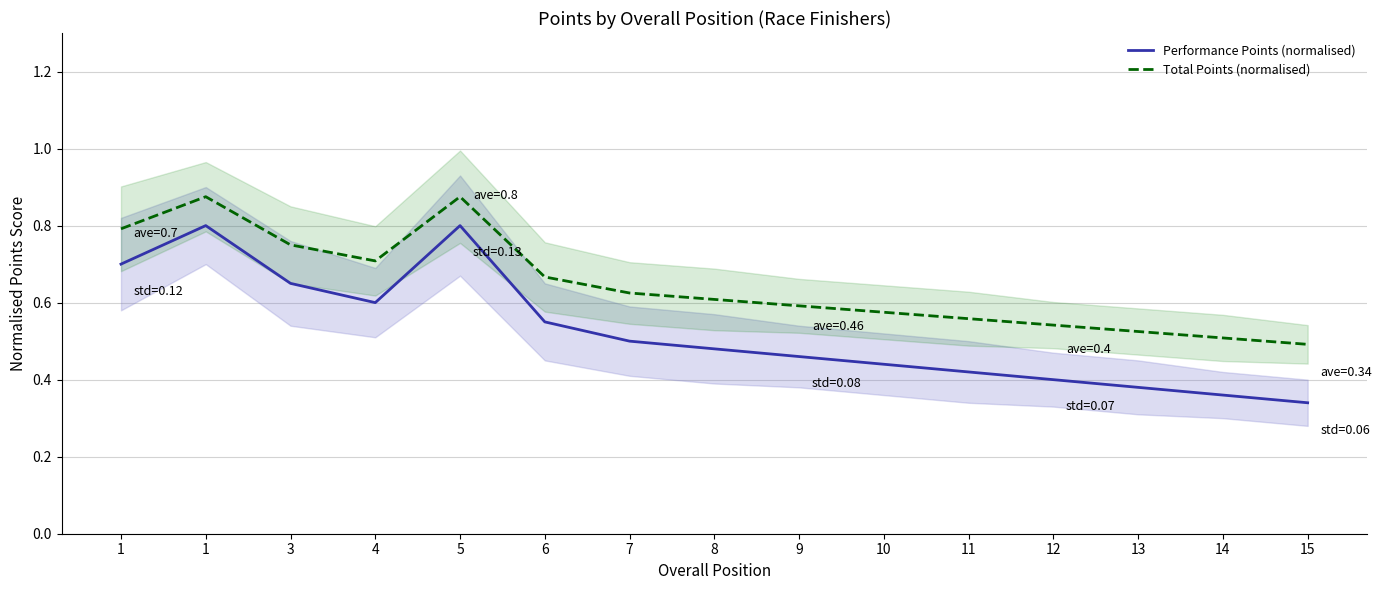

What is the total value across all series at 9?

1.1